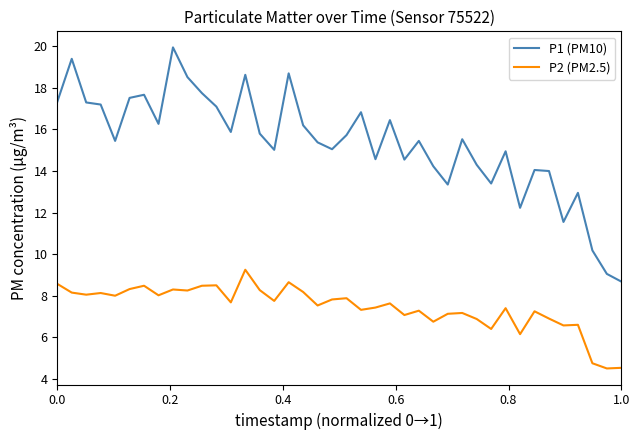

List the series in order of their overall mean, lowest first.

P2 (PM2.5), P1 (PM10)